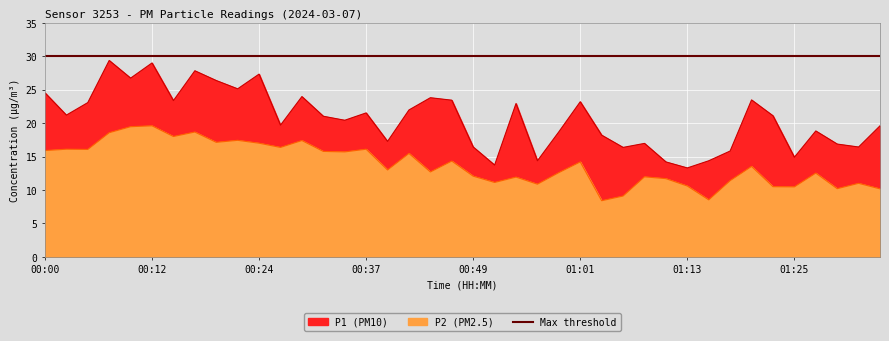

What is the average value of the P1 series?

20.7